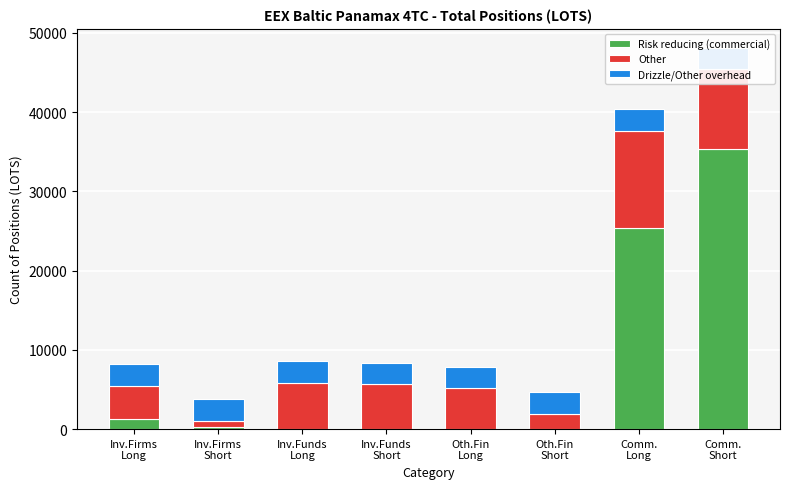

Which series has the largest range (max minus min)?

Risk reducing (commercial)